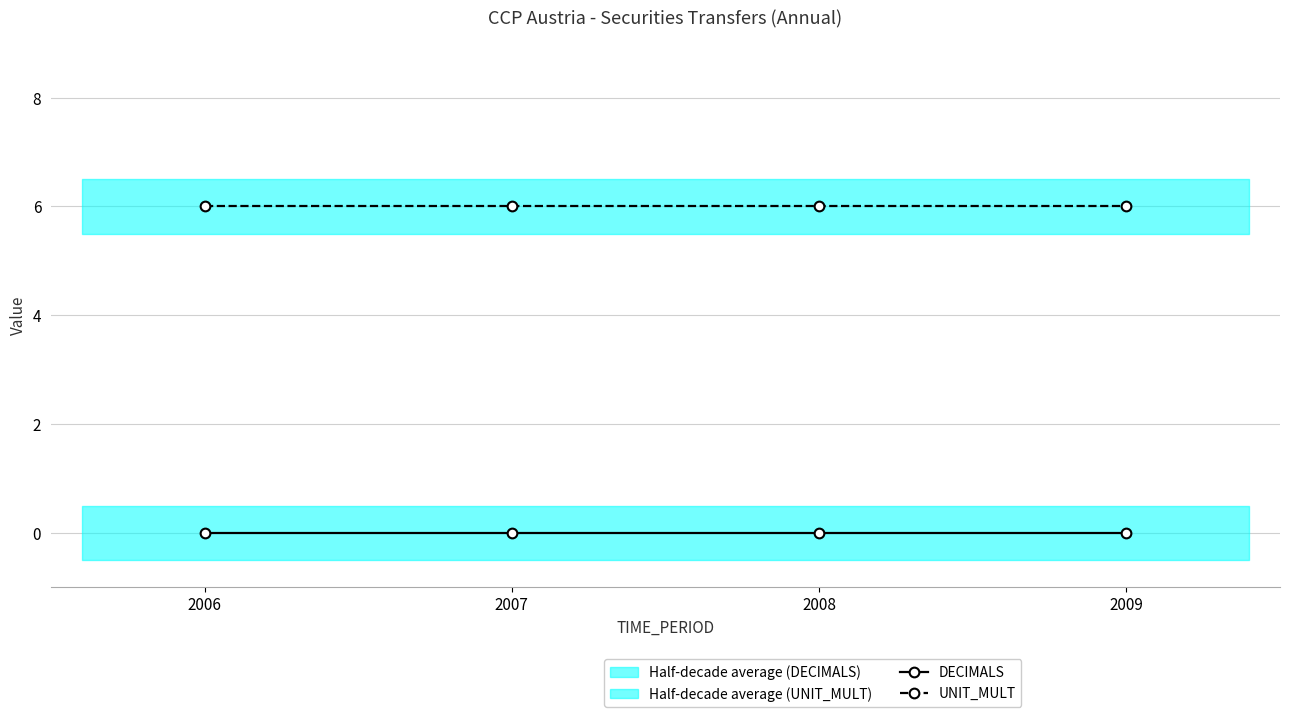

Is this an area chart (filled region under the line)?

No